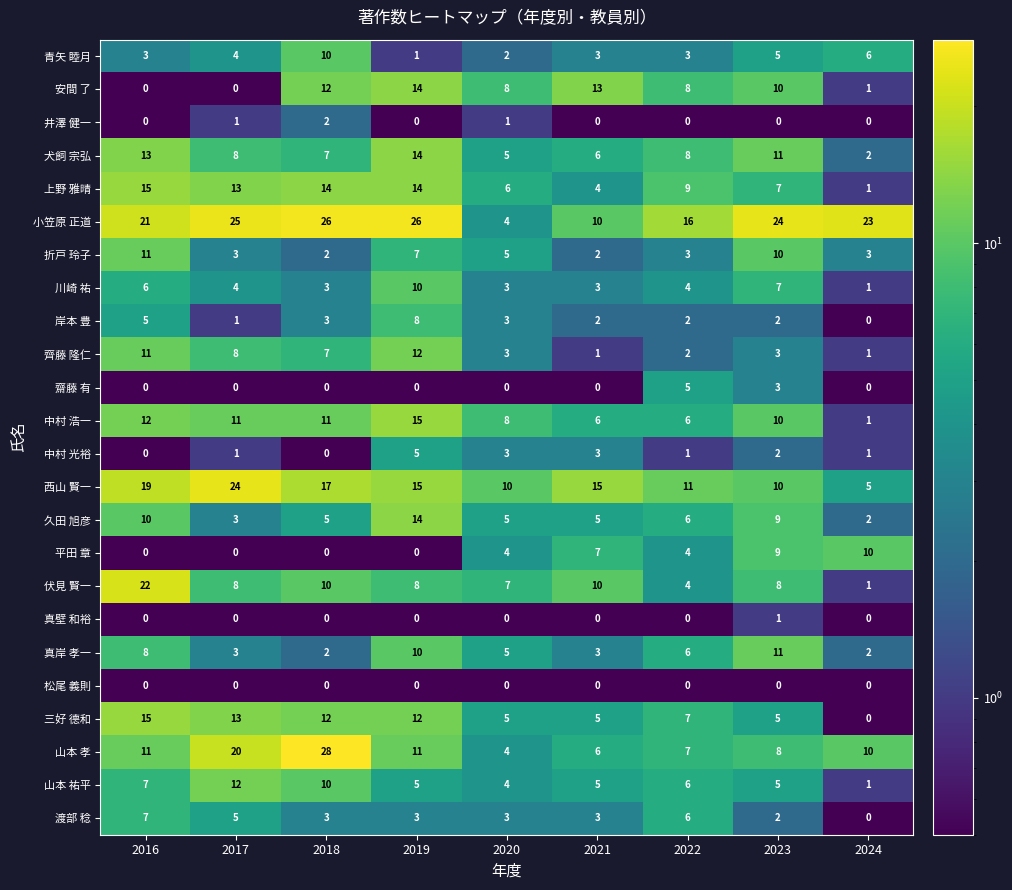

Where does the 川崎 祐 series first go above 4?

2016